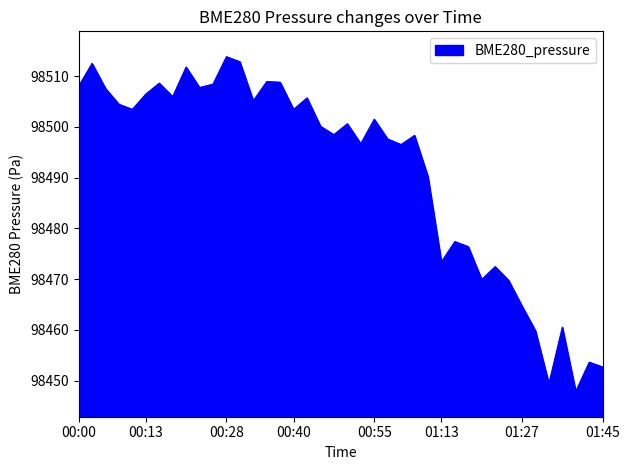

What is the greatest value displayed?

98513.8